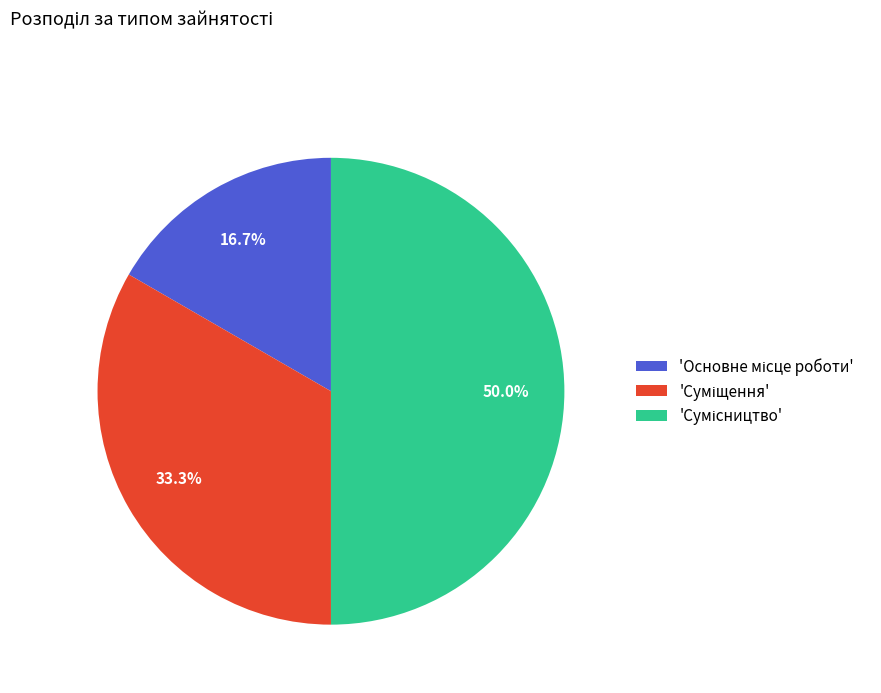

To the nearest percent, what is the average slice percentage?

33%